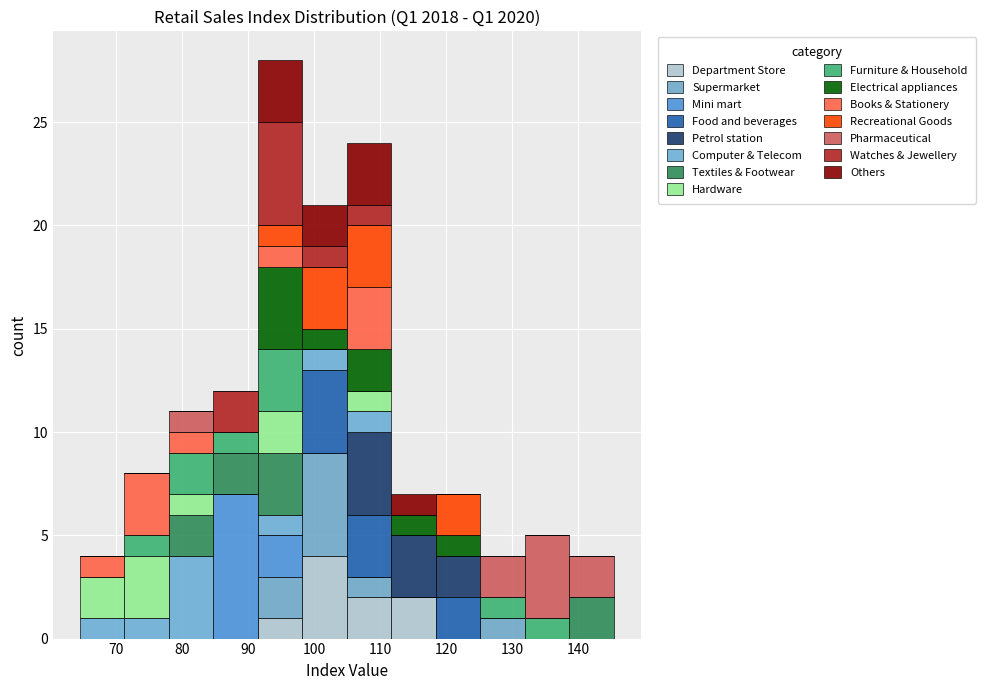

Which range on the x-axis has the tallest stacked bar (by total height)?

91 to 98